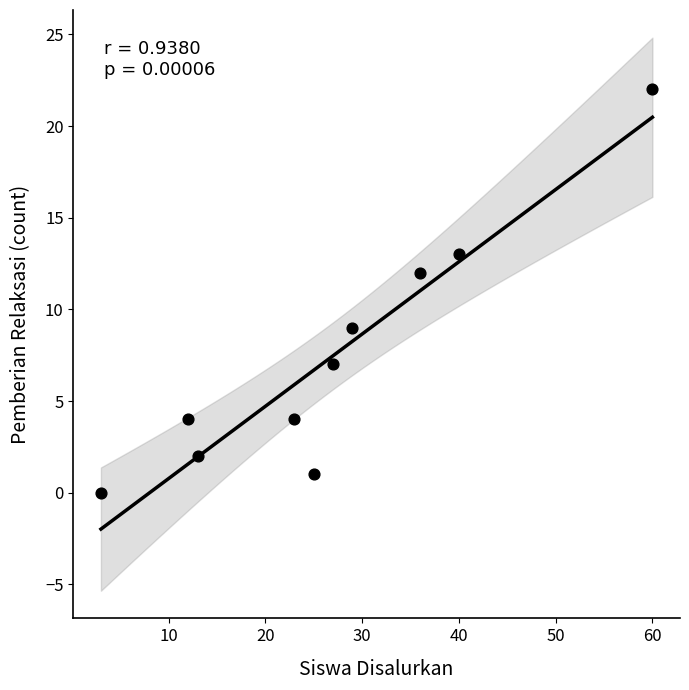

What is the average Y value?

7